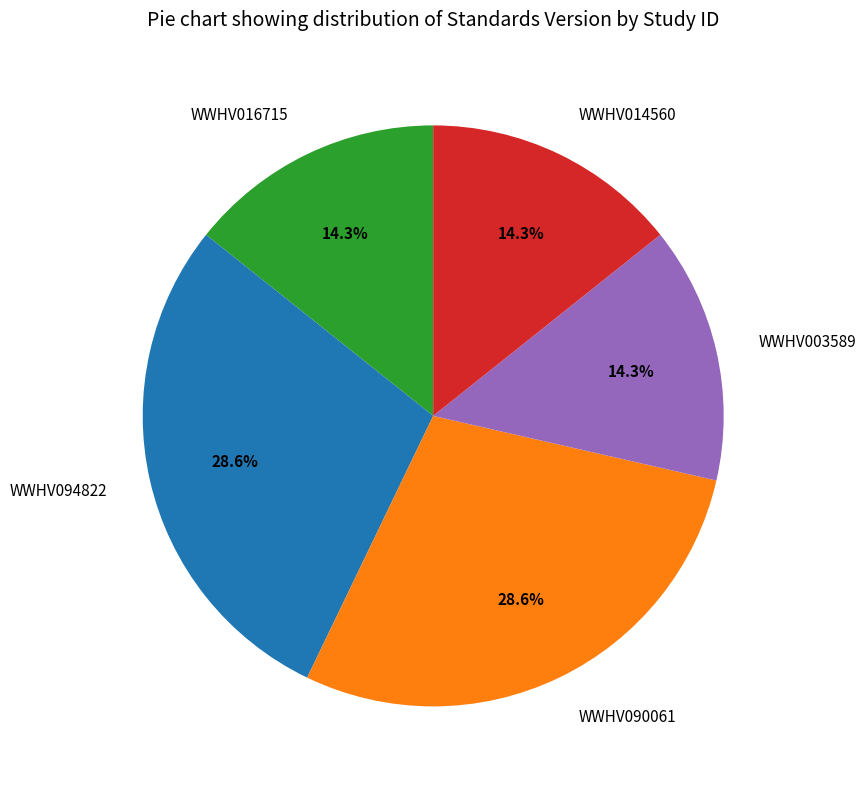

What portion of the pie excludes WWHV003589?

85.7%